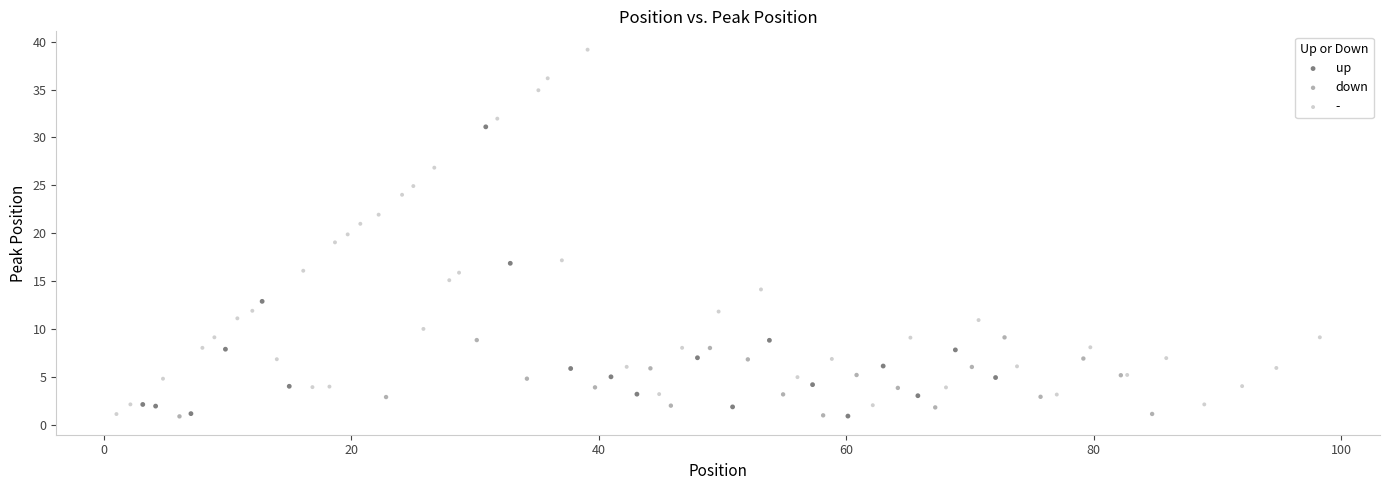

Which series contains the highest Y value?

-